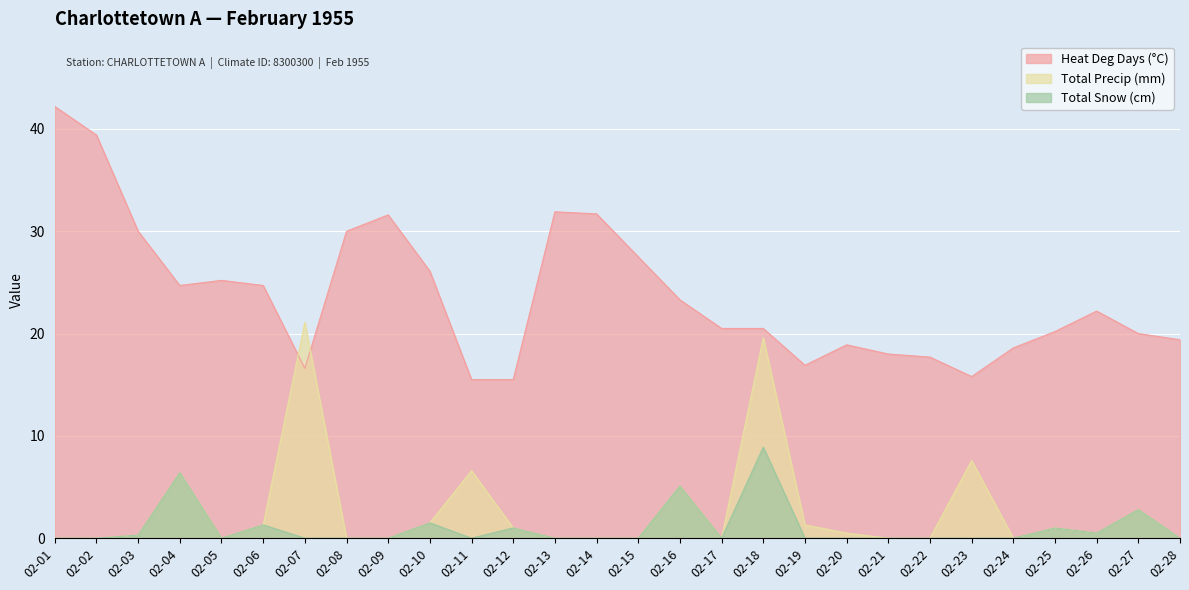

What is the maximum value shown in the chart?

42.2